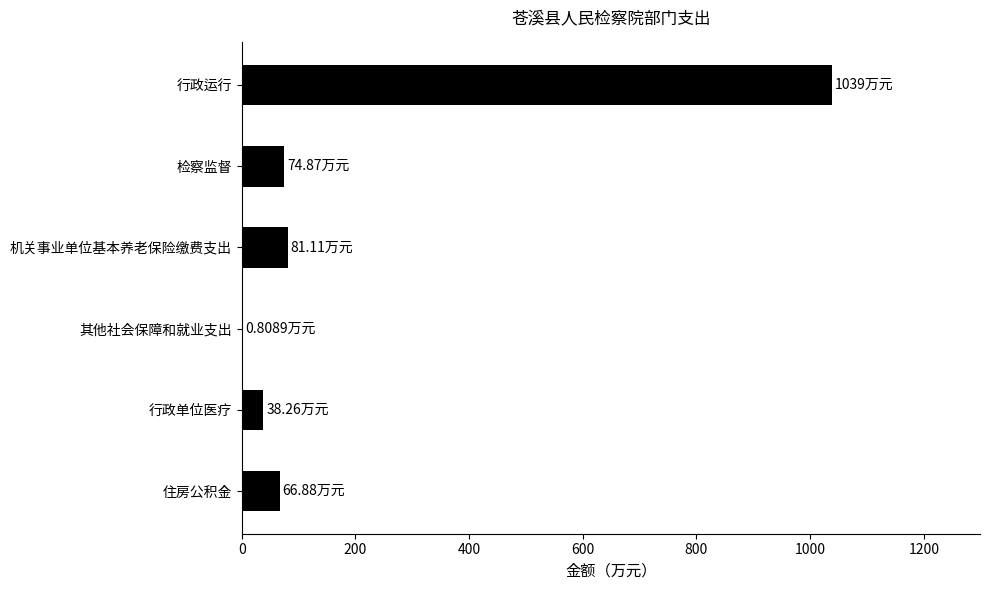

Between 行政单位医疗 and 其他社会保障和就业支出, which is larger?

行政单位医疗